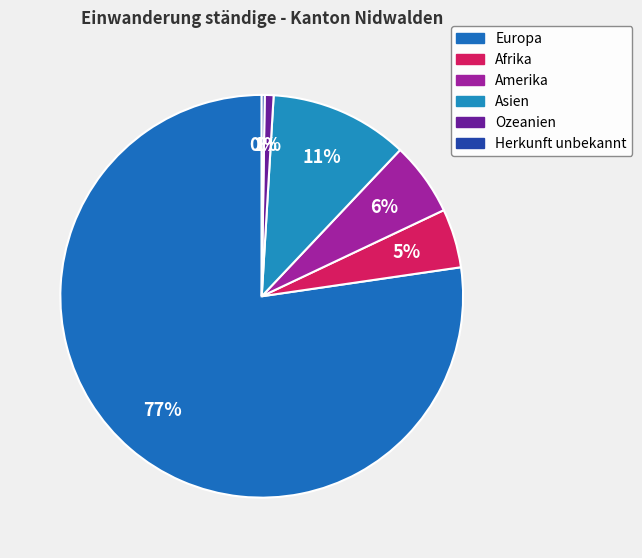

To the nearest percent, what is the average slice percentage?

17%